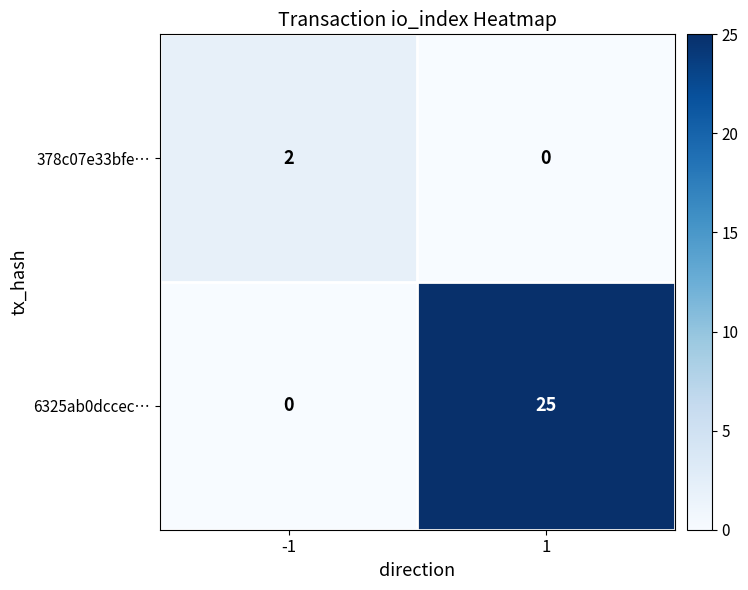

Which series has the largest total across all categories?

6325ab0dccec…